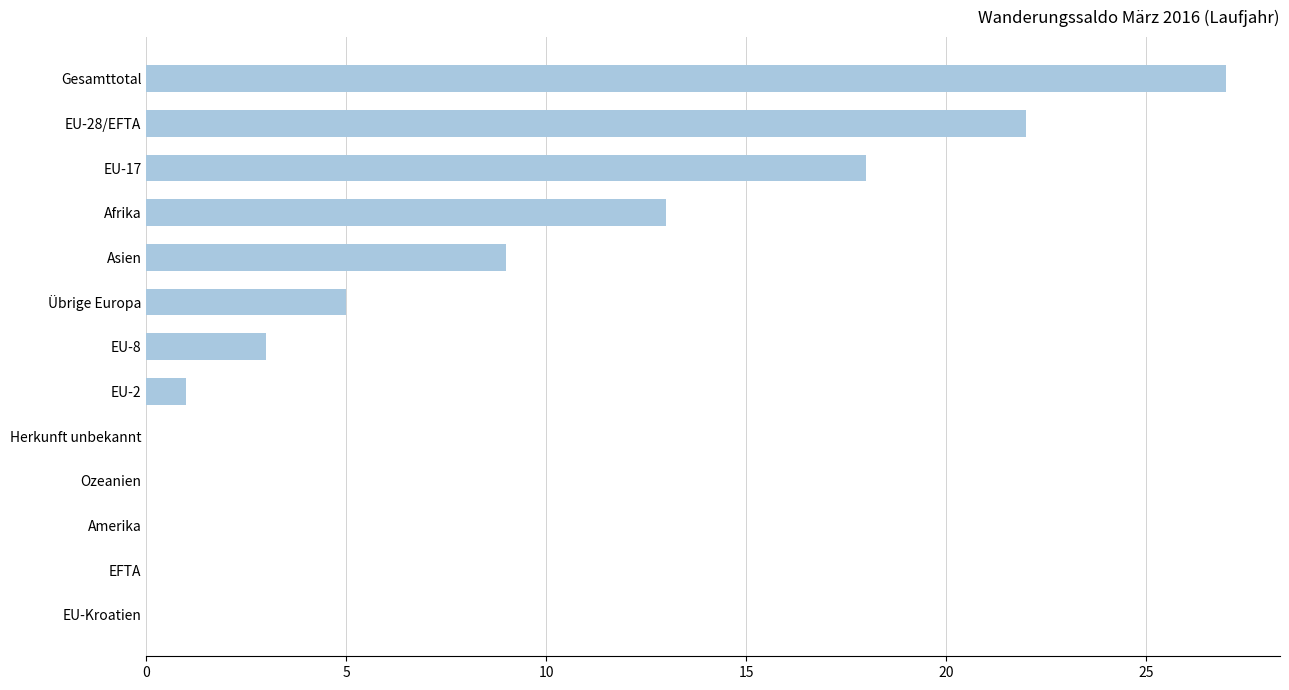

What is the change in value from Ozeanien to Gesamttotal?

+27